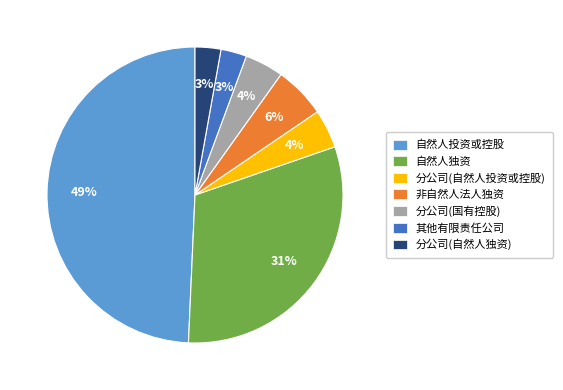

Is there a majority slice in this chart?

No